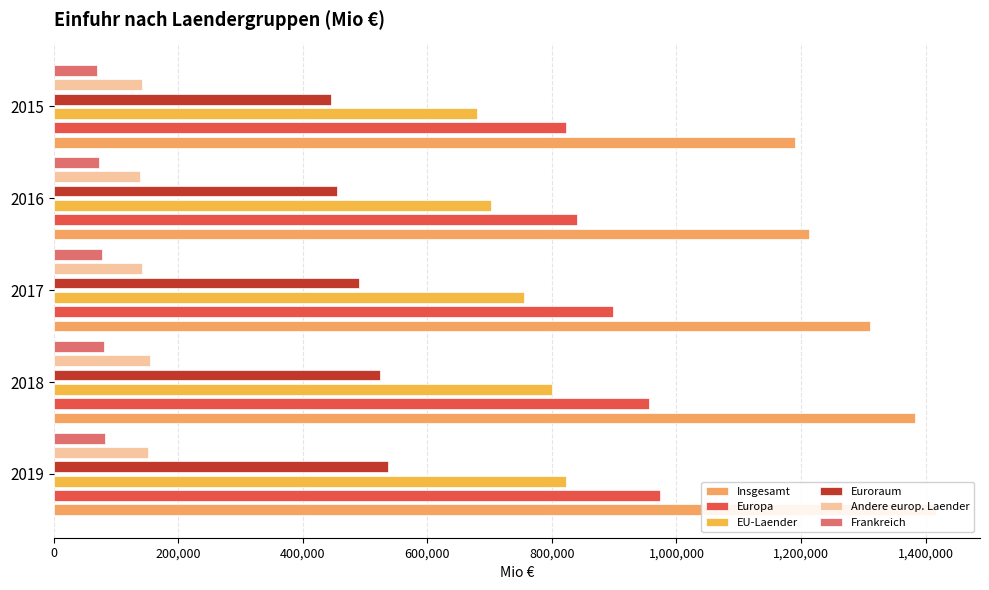

Reading right to left, transcribe all the data shown in this chart.

Insgesamt: 1190034	1212849	1310322	1382620	1416635
Europa: 822349	840604	897866	955323	974265
EU-Laender: 680249	701495	755669	800867	822983
Euroraum: 445068	455634	490157	523520	536845
Andere europ. Laender: 142100	139108	142198	154456	151282
Frankreich: 69201	72716	76938	81076	82487